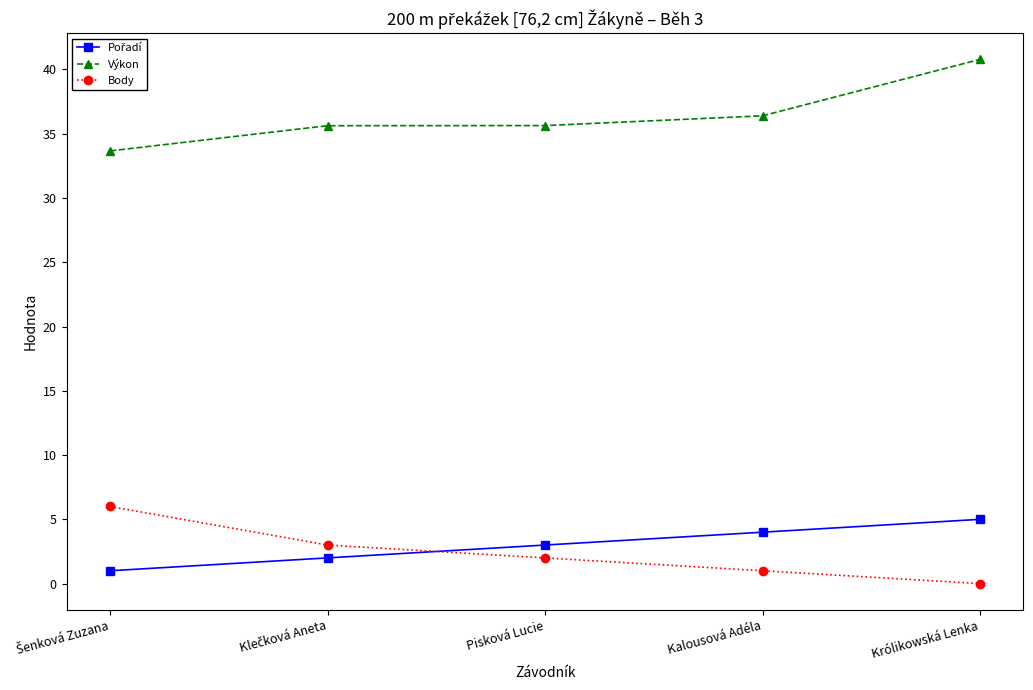

True or false: Výkon and Body intersect in this chart.

False